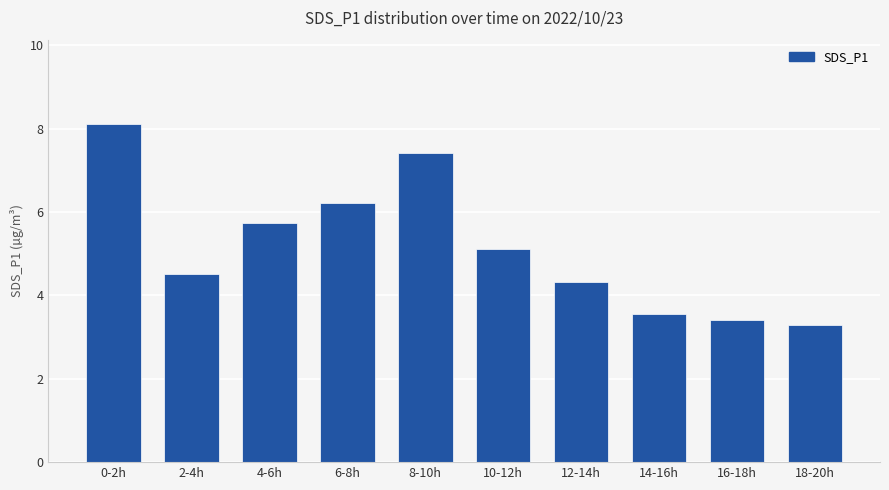

Reading left to right, list all the values displayed in this chart.

8.1	4.5	5.7	6.2	7.4	5.1	4.3	3.6	3.4	3.3